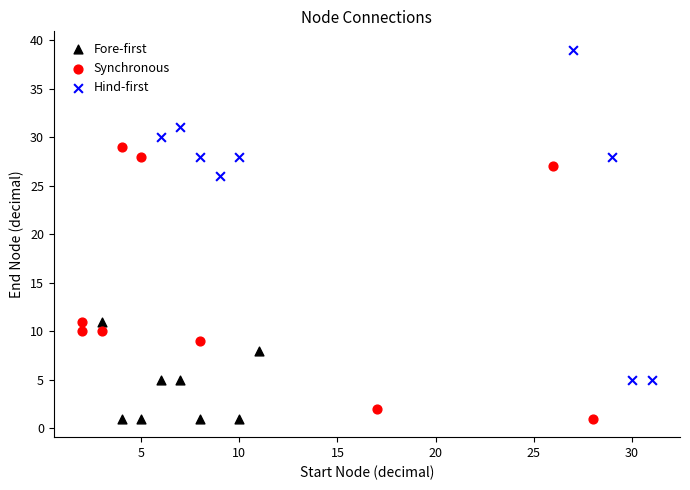

Which series reaches the maximum Y coordinate?

Hind-first